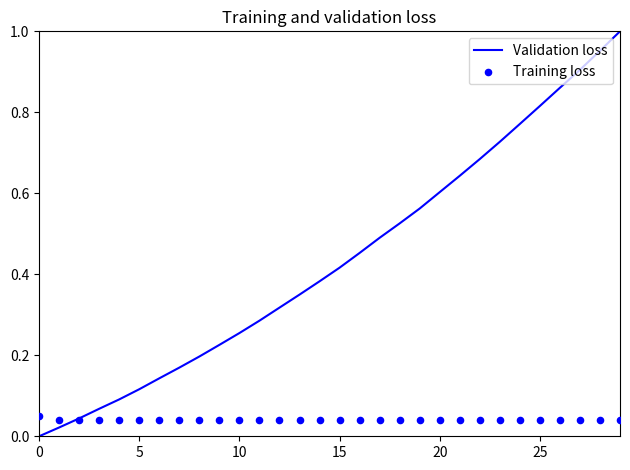

At which category is the sum across all series the highest?

29